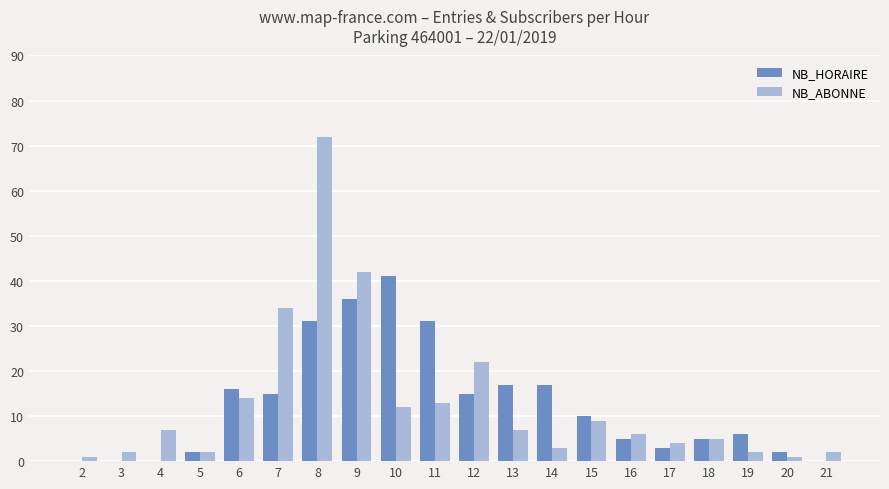

At which category is the sum across all series the highest?

8